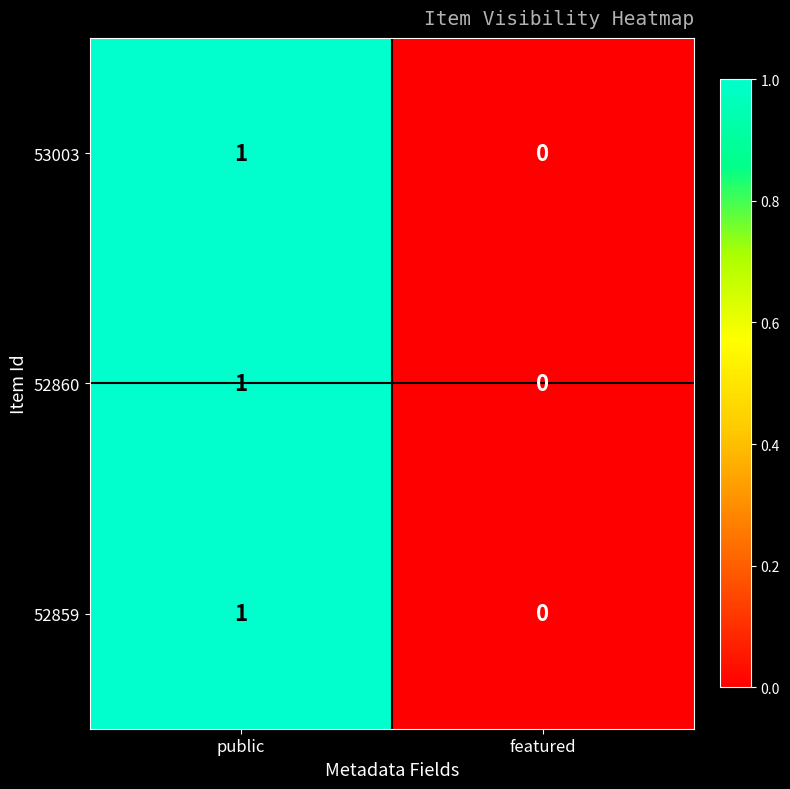

True or false: 52859 has a value of 0 at featured.

True